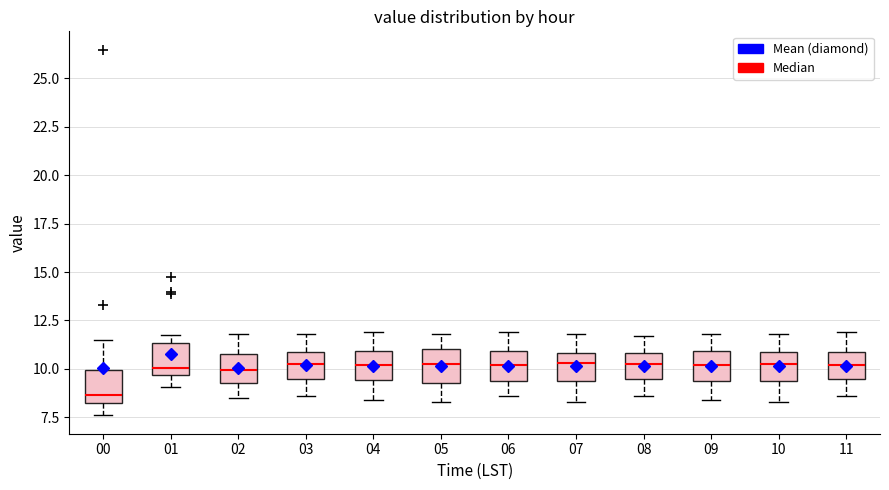

Reading left to right, read every box against the y-axis: the position of its median line, the range the box covers, and the ends of its whiskers. The values are not printed on the chart, so give them approximately, as read against the axis.

00: median 8.5, box 8.0 to 10.0, whiskers 7.5 to 11.5
01: median 10.0, box 9.5 to 11.5, whiskers 9.0 to 11.5 (just above the box's upper edge)
02: median 10.0, box 9.5 to 11.0, whiskers 8.5 to 12.0
03: median 10.5, box 9.5 to 11.0, whiskers 8.5 to 12.0
04: median 10.0, box 9.5 to 11.0, whiskers 8.5 to 12.0
05: median 10.5, box 9.5 to 11.0, whiskers 8.5 to 12.0
06: median 10.0, box 9.5 to 11.0, whiskers 8.5 to 12.0
07: median 10.5, box 9.5 to 11.0, whiskers 8.5 to 12.0
08: median 10.5, box 9.5 to 11.0, whiskers 8.5 to 11.5
09: median 10.0, box 9.5 to 11.0, whiskers 8.5 to 12.0
10: median 10.5, box 9.5 to 11.0, whiskers 8.5 to 12.0
11: median 10.0, box 9.5 to 11.0, whiskers 8.5 to 12.0